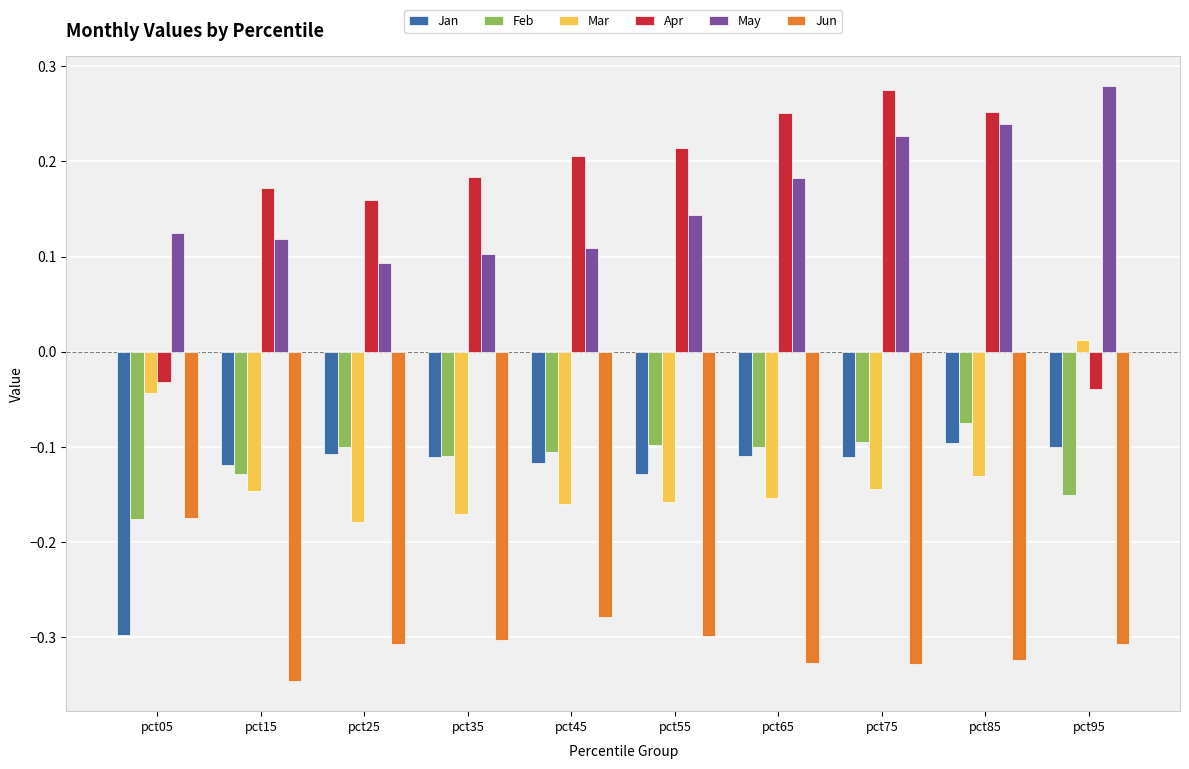

How many groups of bars are there?

10